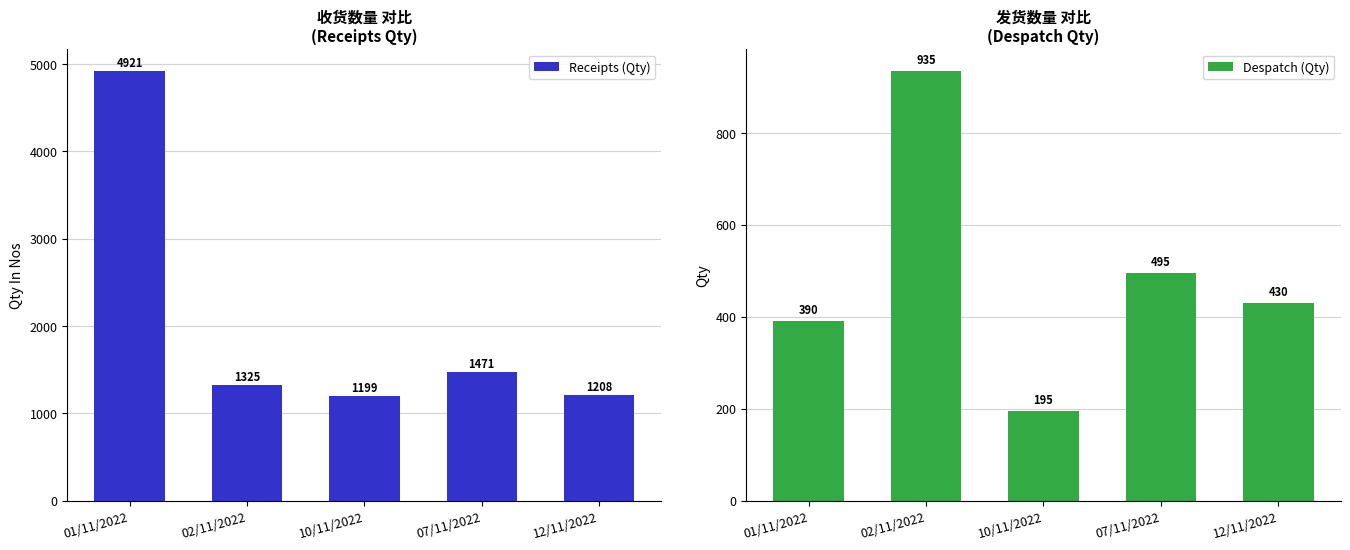

List the series in order of their peak value, highest first.

Receipts (Qty), Despatch (Qty)